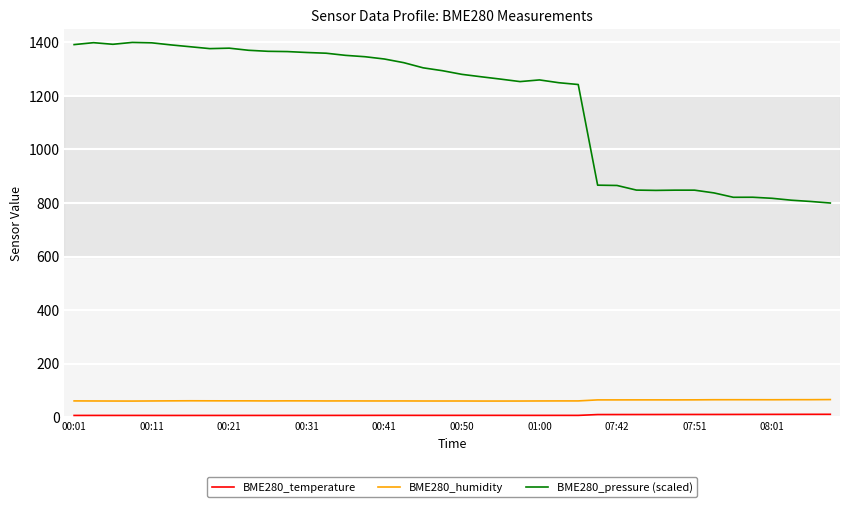

At how many categories does at least one series exceed 1104?

27